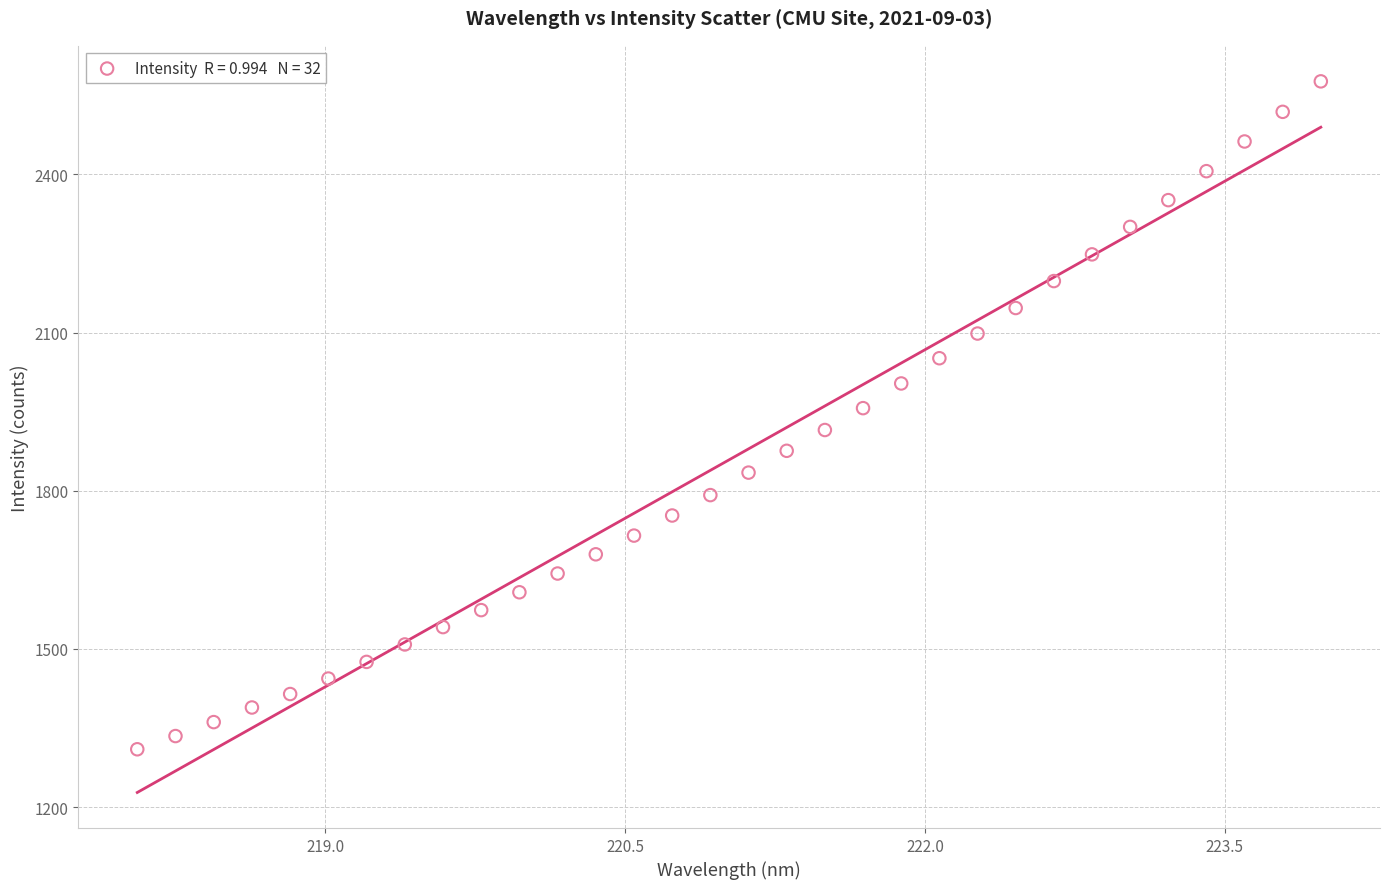

What is the range of Y values (max minus min)?

1266.4